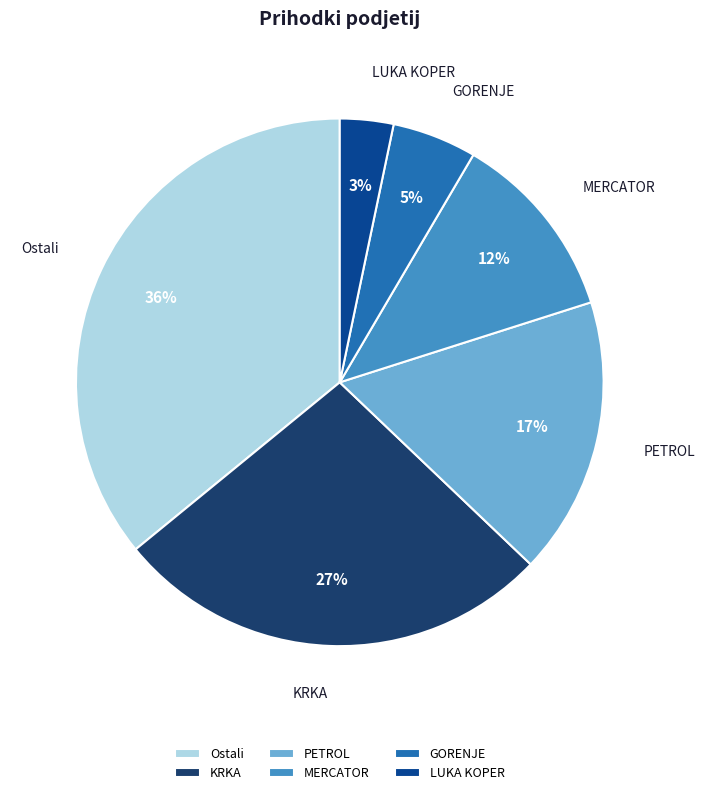

To the nearest percent, what percentage of the pie is LUKA KOPER?

3%